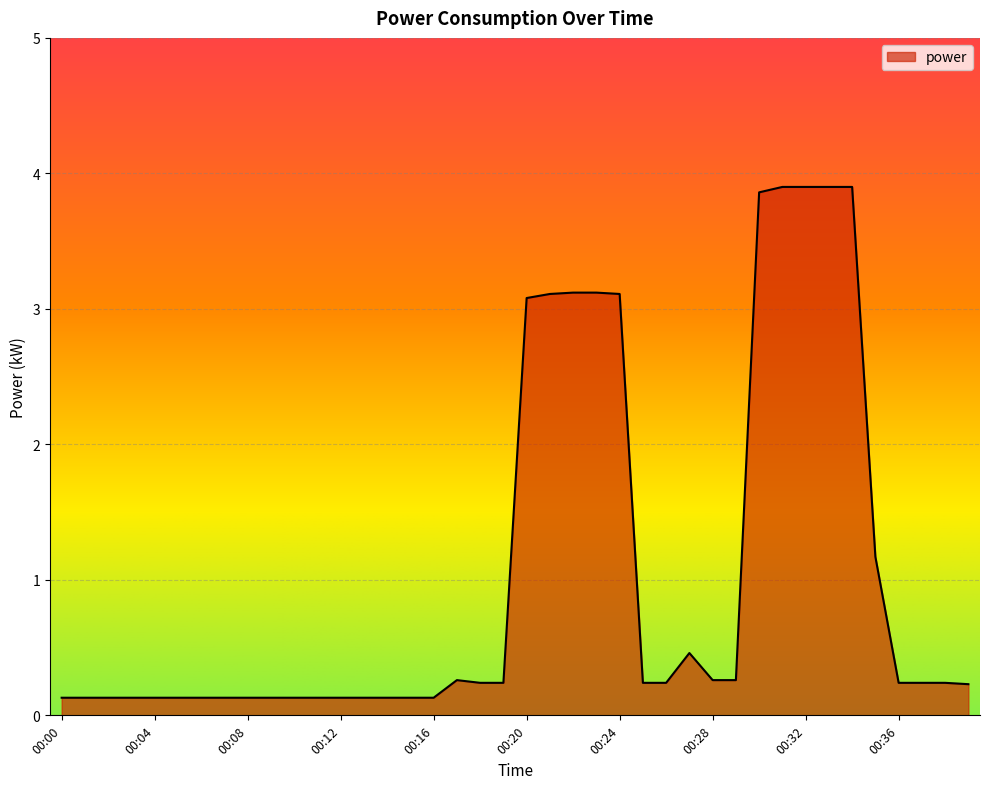

What is the minimum value shown in the chart?

0.1